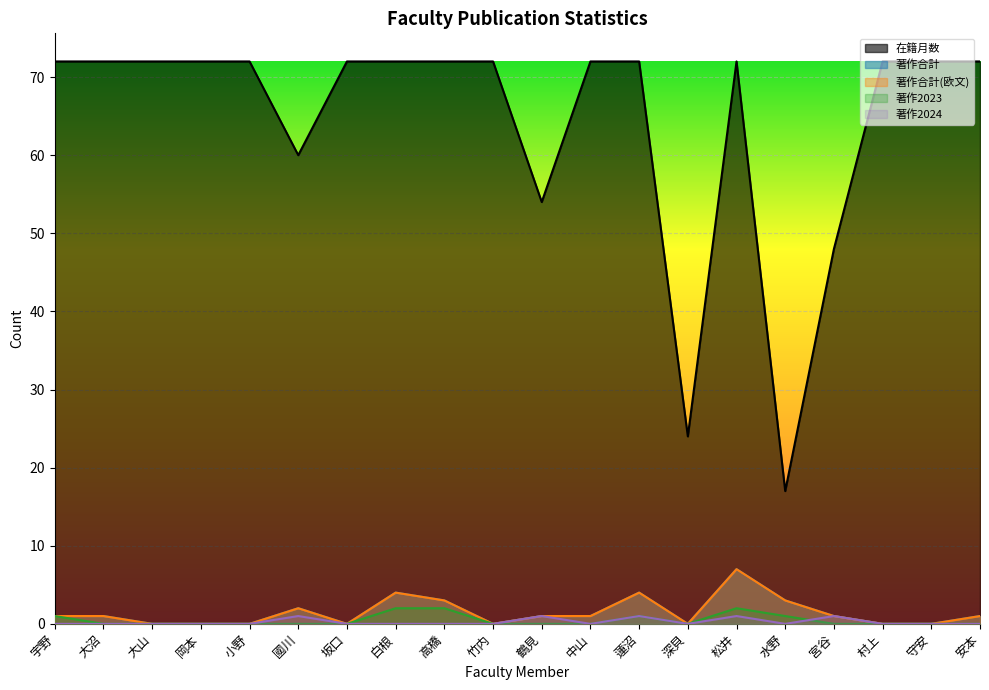

What is the difference between the highest and lowest values at 中山?

72